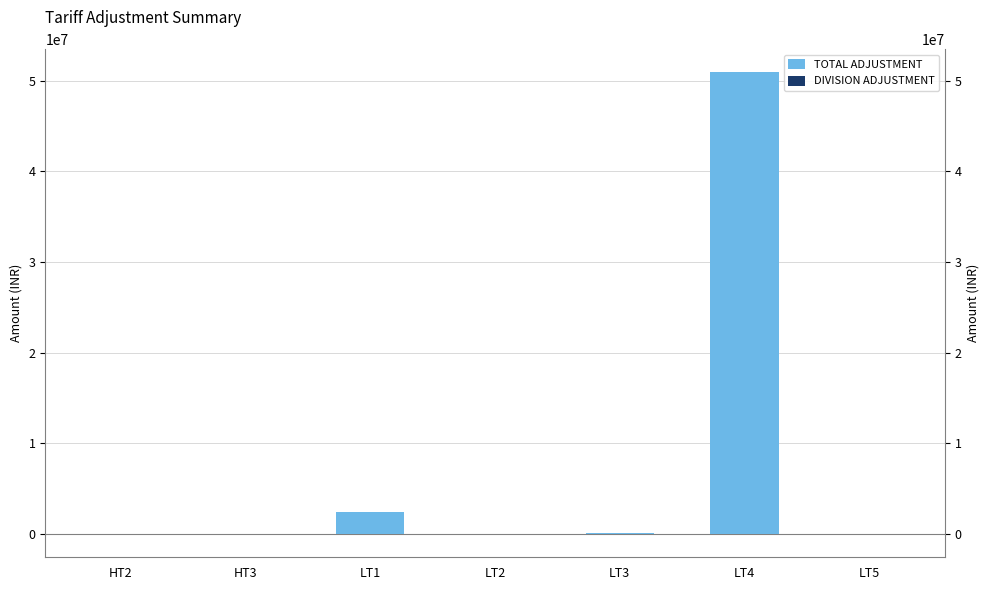

What is the difference between the highest and lowest values at LT3?

72614.9